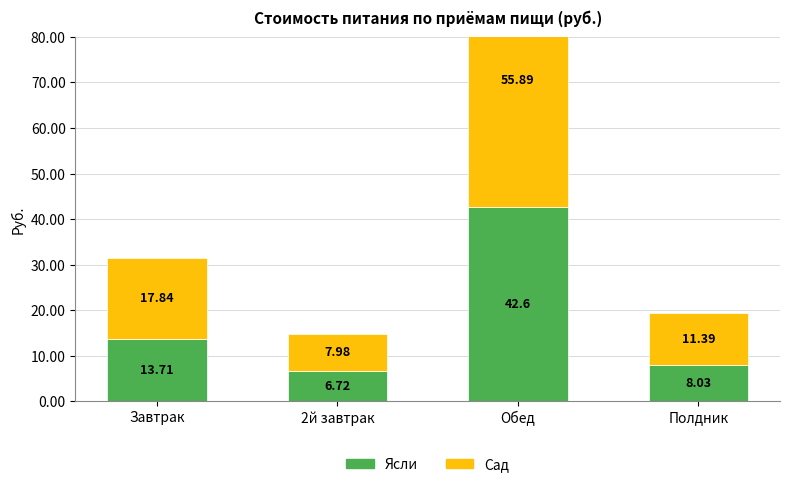

Is the value of Ясли at Полдник greater than the value of Сад at Полдник?

No